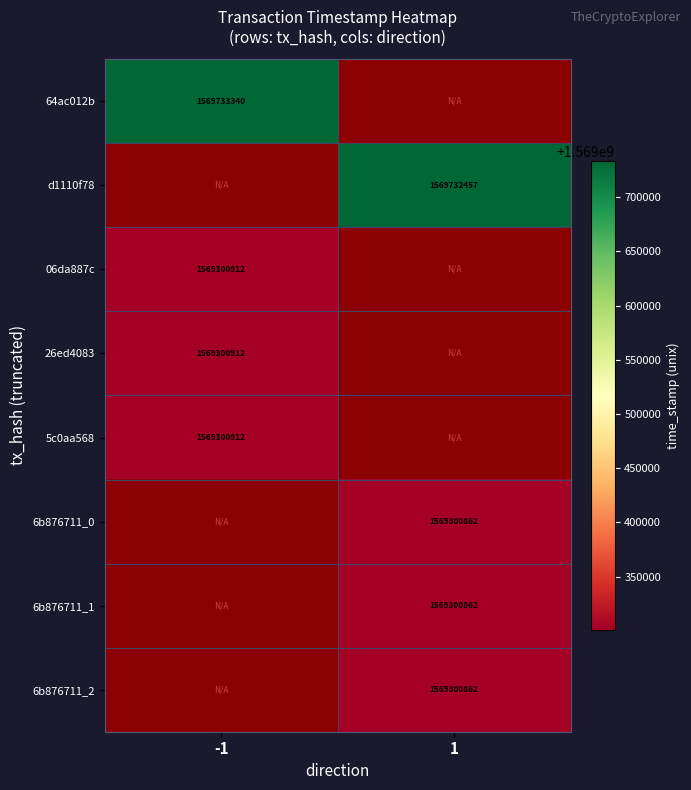

Is it true that 6b876711_0 equals 407038988.3 at 1?

False